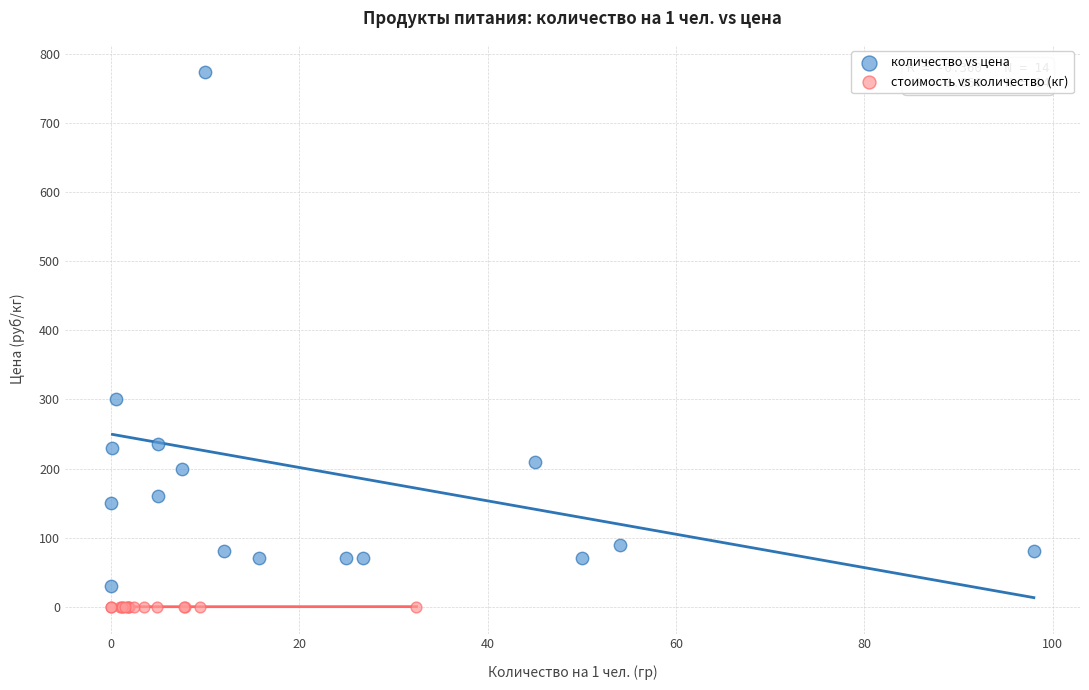

Which series has the largest Y range (max minus min)?

количество vs цена